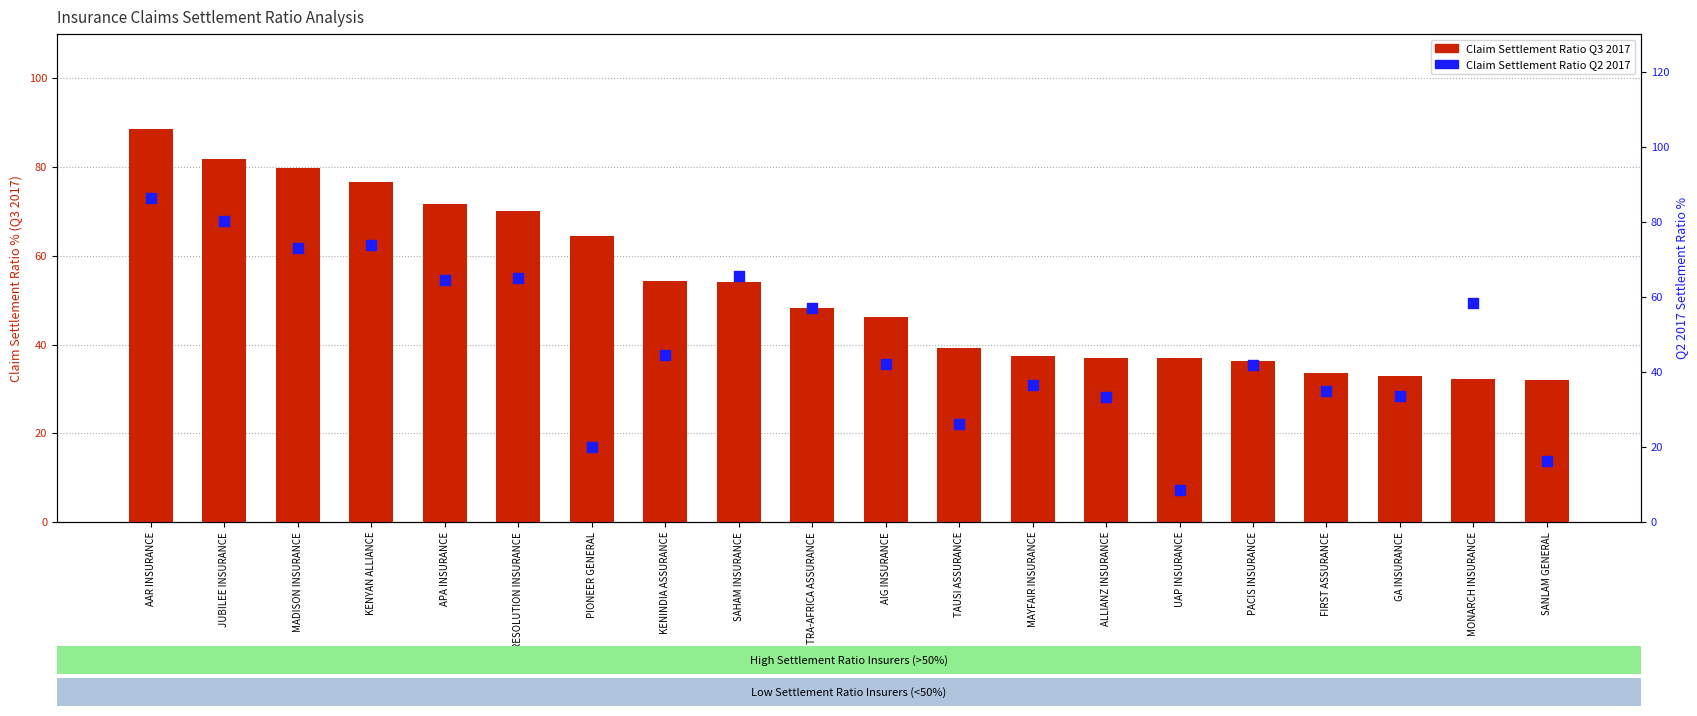

Is the value of Claim Settlement Ratio Q3 2017 at KENYAN ALLIANCE greater than the value of Claim Settlement Ratio Q2 2017 at KENYAN ALLIANCE?

Yes